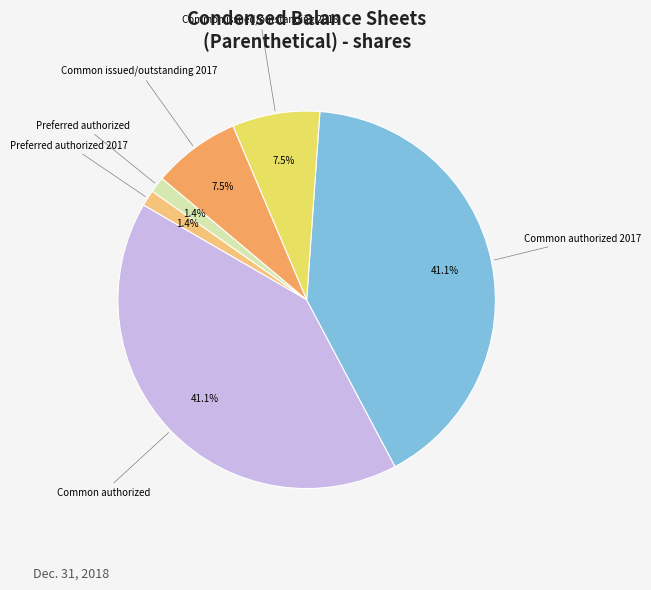

To the nearest percent, what percentage of the pie is Preferred authorized?

1%